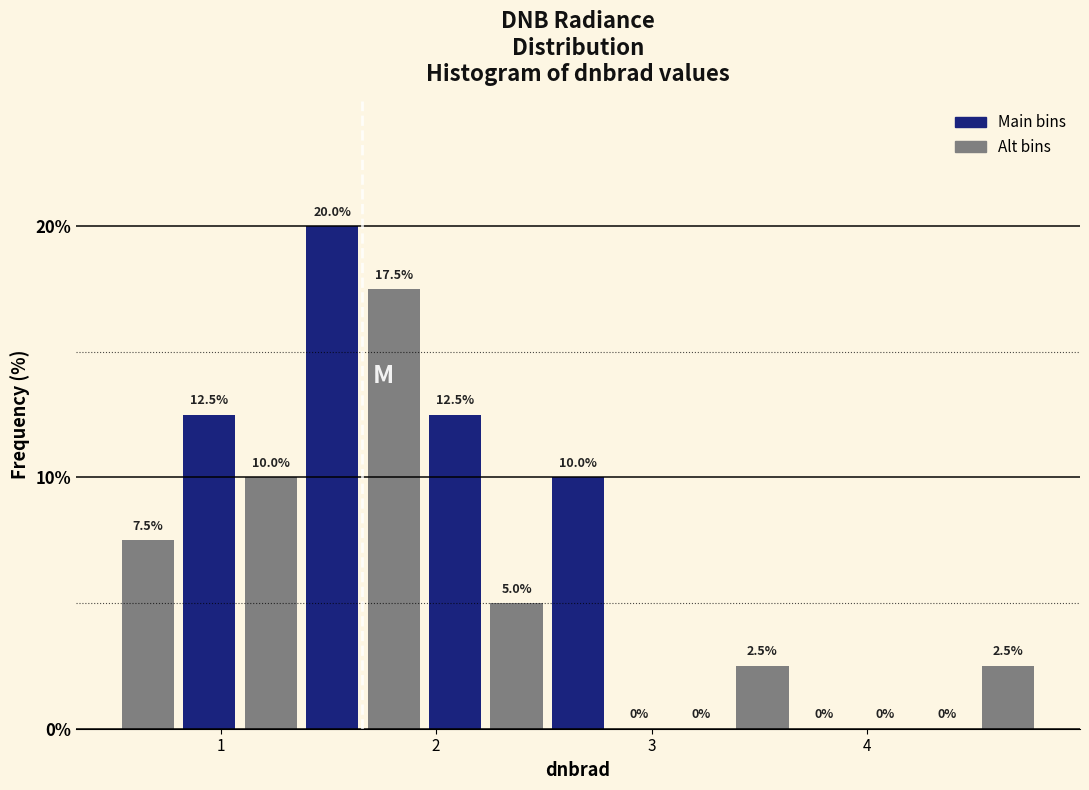

Around what value on the x-axis is the tallest bar? Give the approximate position of its centre, as read against the axis.

1.5